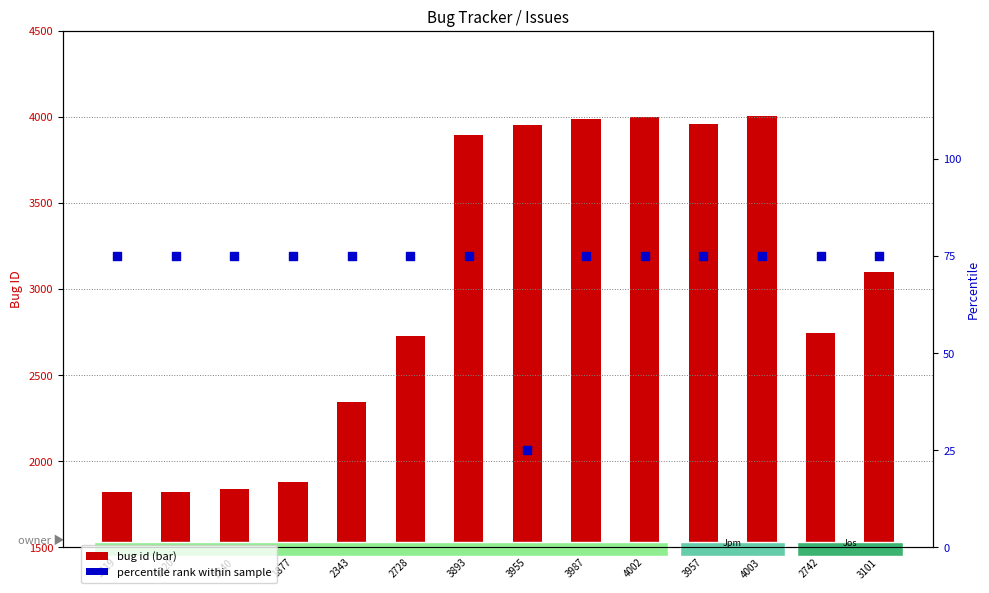

Is the value of bug id at 2343 greater than the value of percentile rank within sample at 3101?

Yes